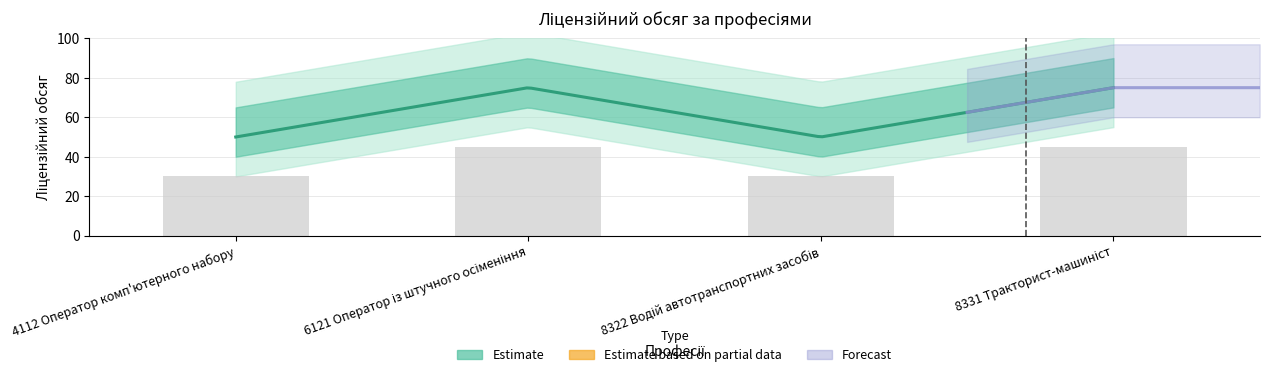

At which category does the chart reach its minimum across all series?

4112 Оператор комп'ютерного набору